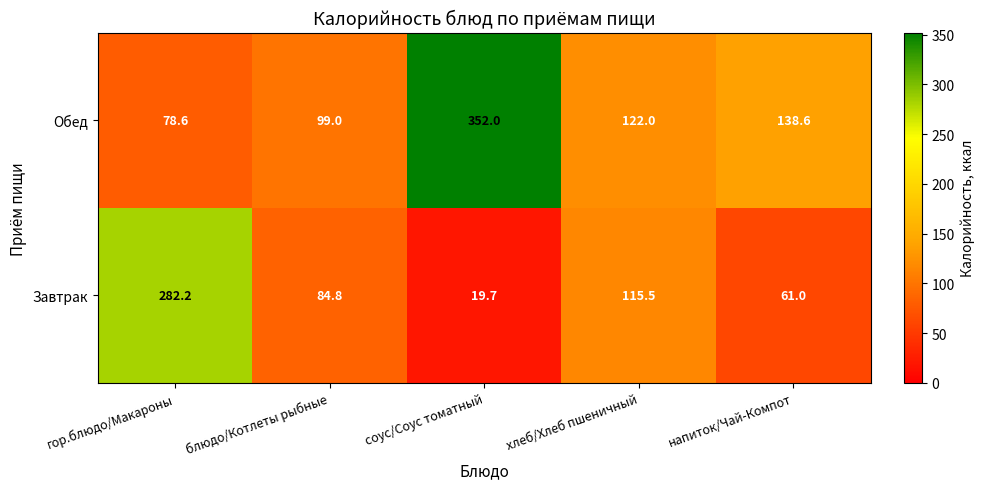

What is the spread (max minus min) of values at блюдо/Котлеты рыбные?

14.2